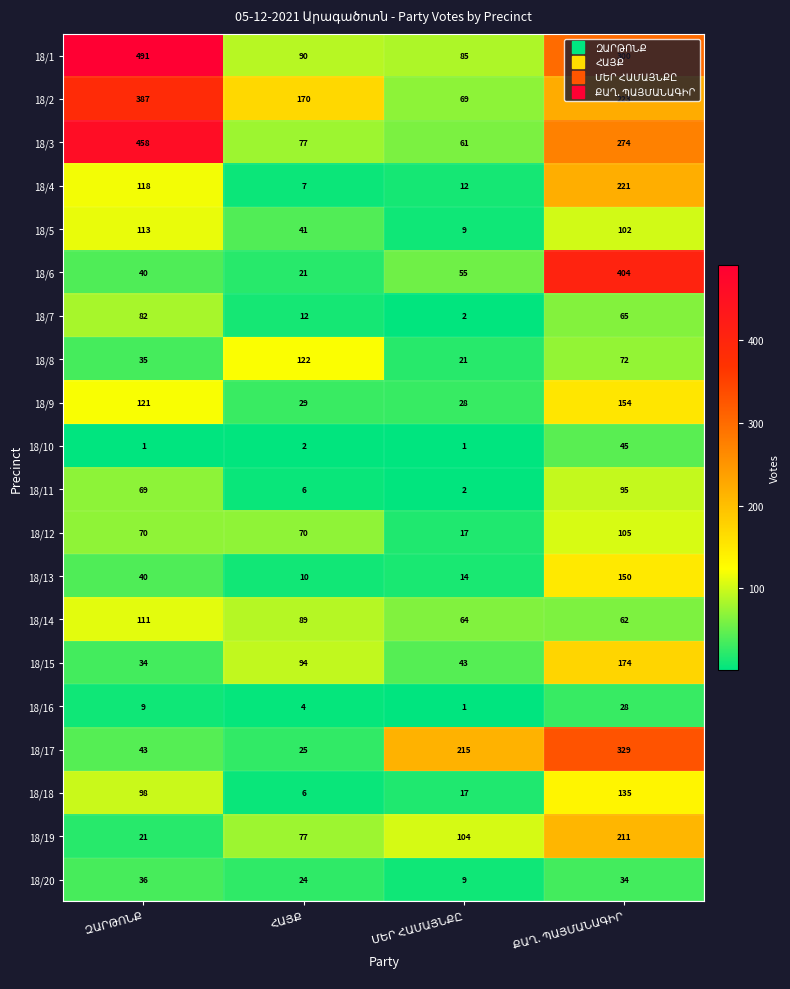

What is the sum of all 18/2 values?

849